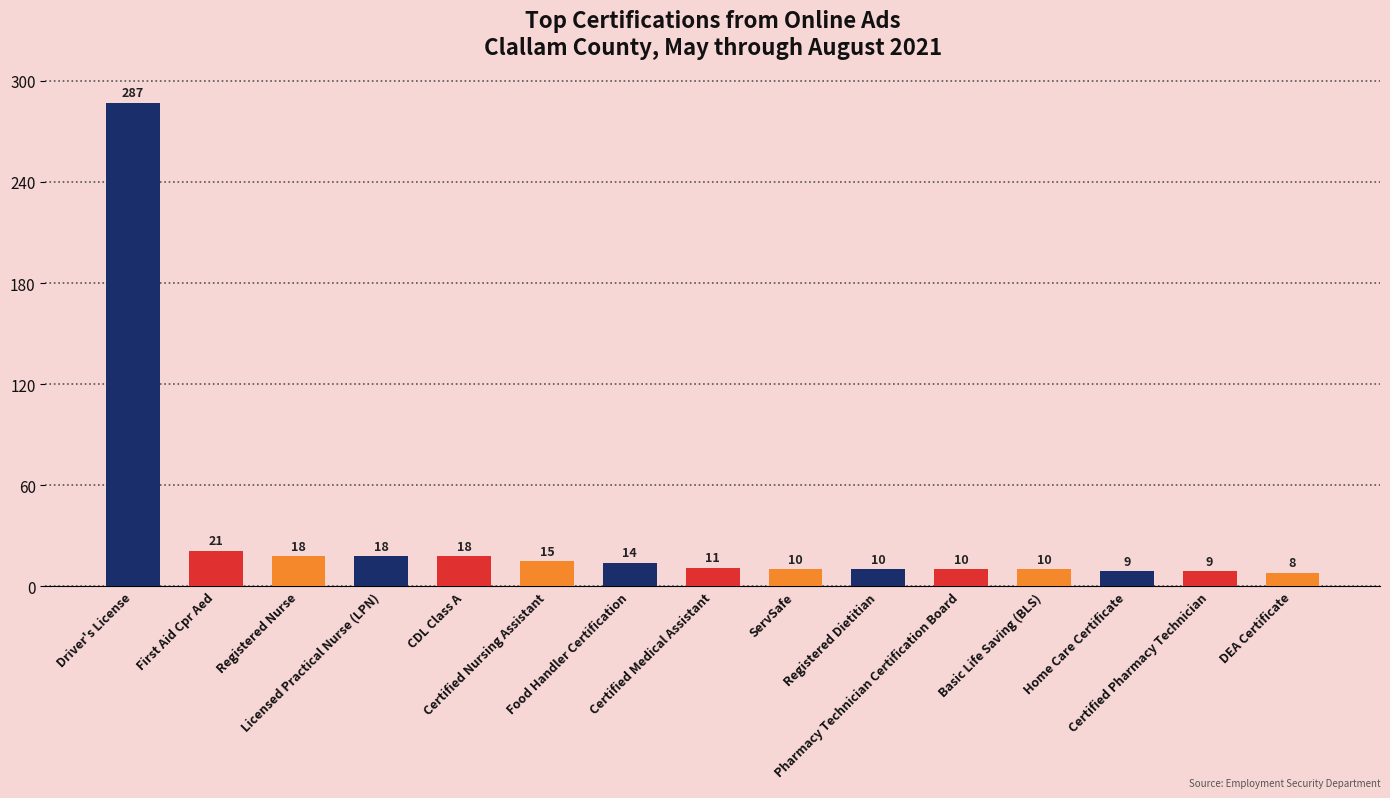

What is the difference between the values at Certified Pharmacy Technician and Certified Medical Assistant?

2